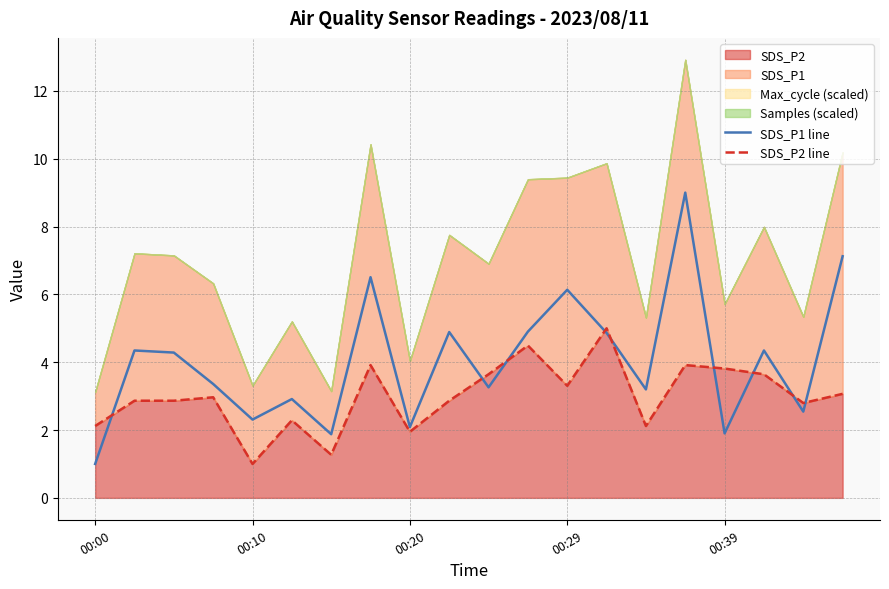

True or false: SDS_P2 line and SDS_P1 line cross at least once.

True